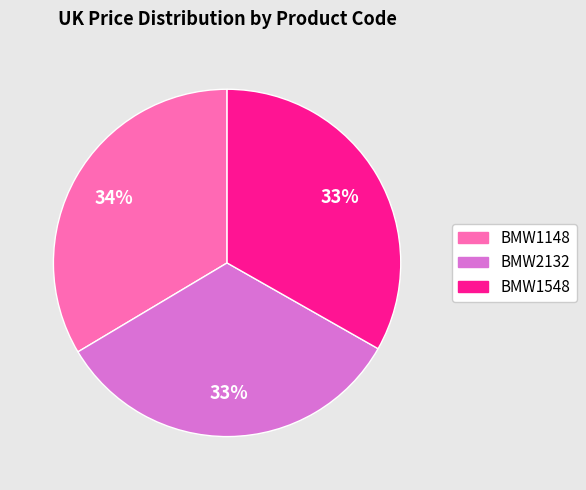

Do BMW2132 and BMW1548 together represent more than half of the pie?

Yes